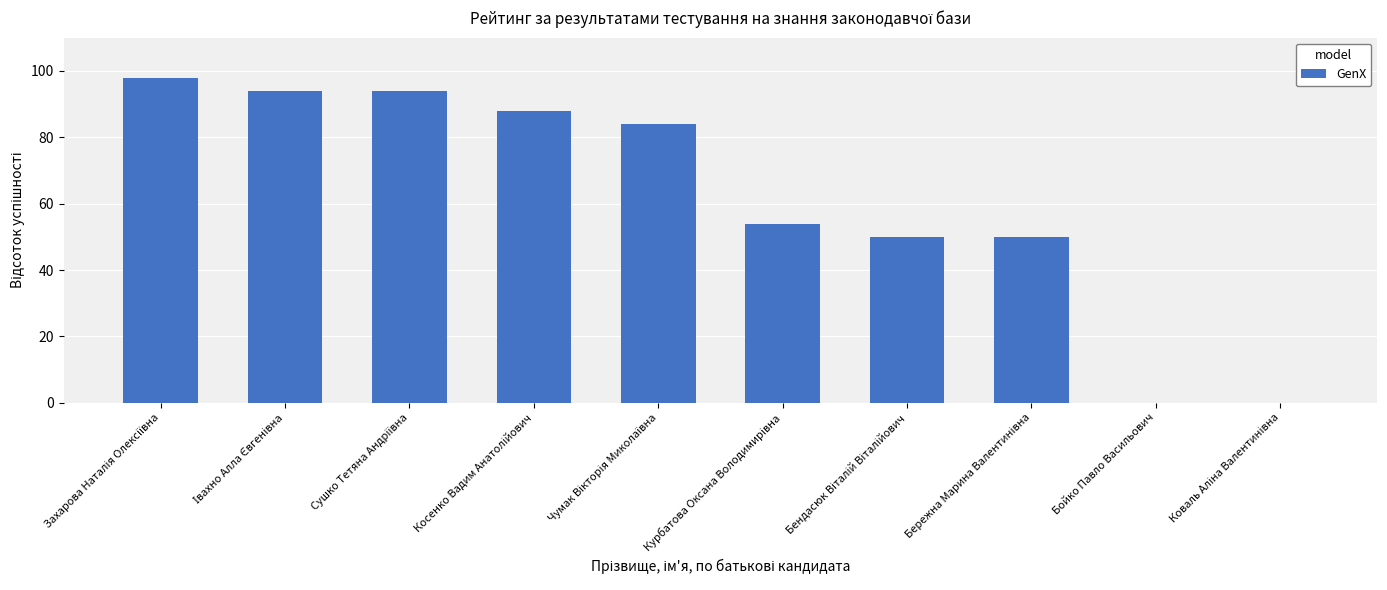

What is the sum of all values?

612